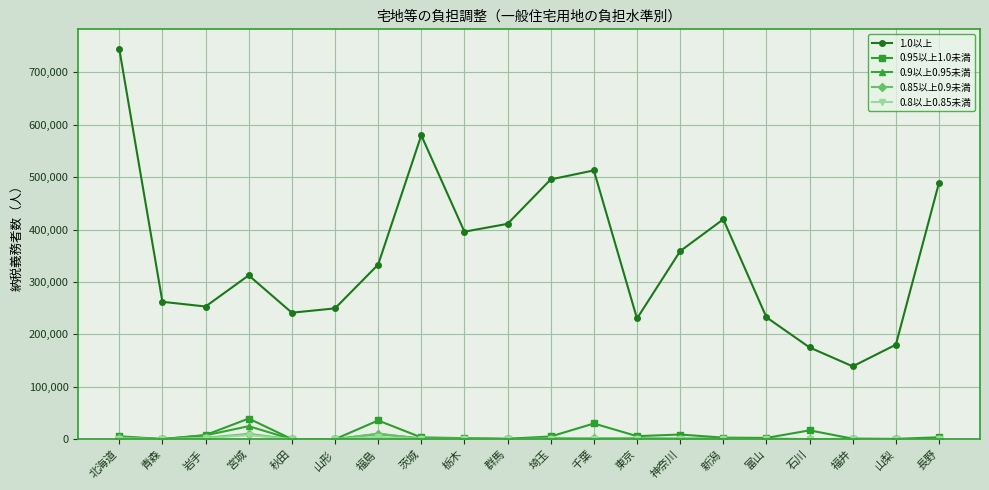

At which category is the sum across all series the highest?

北海道